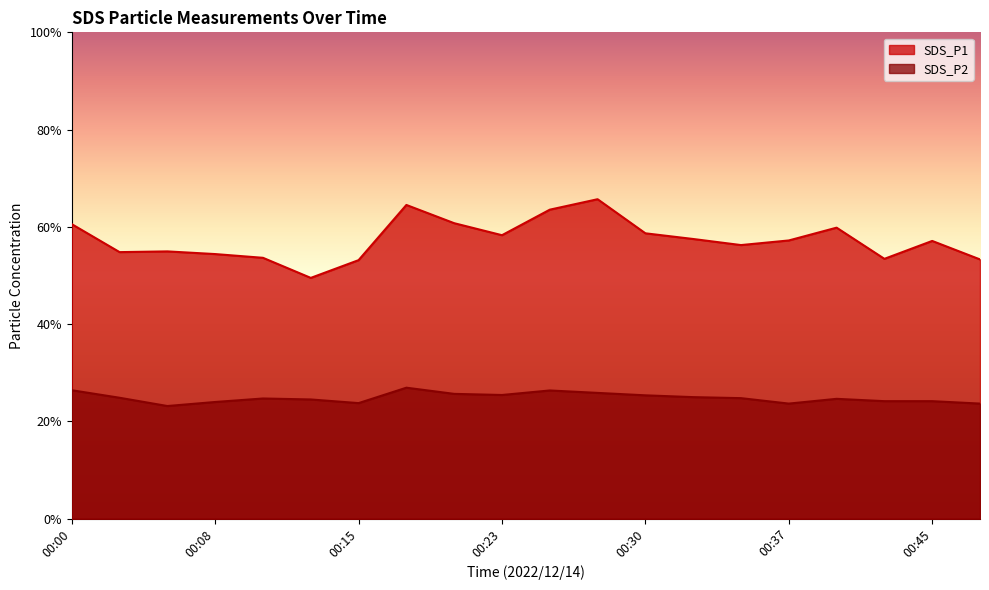

Where is the first local maximum for SDS_P1?

00:05